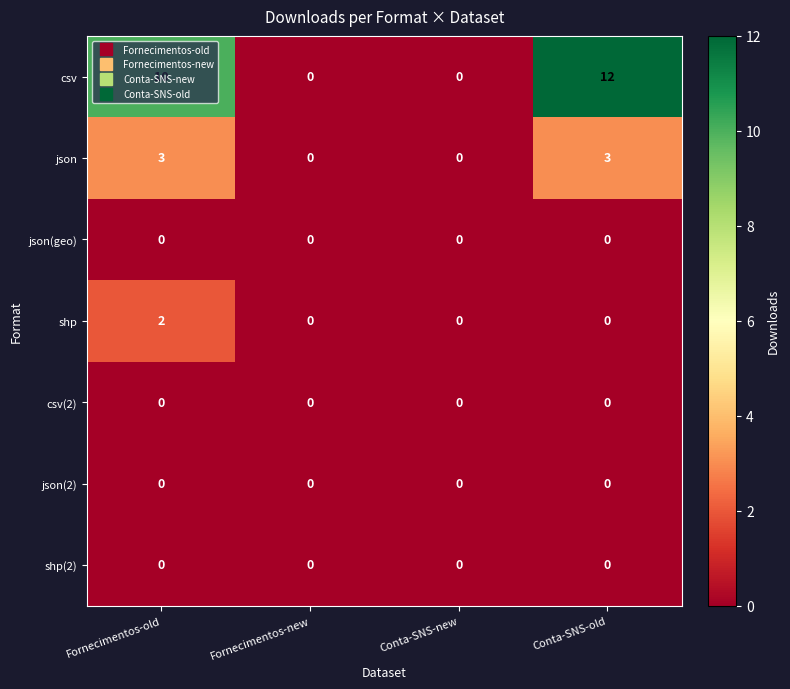

Which series has the largest total across all categories?

csv